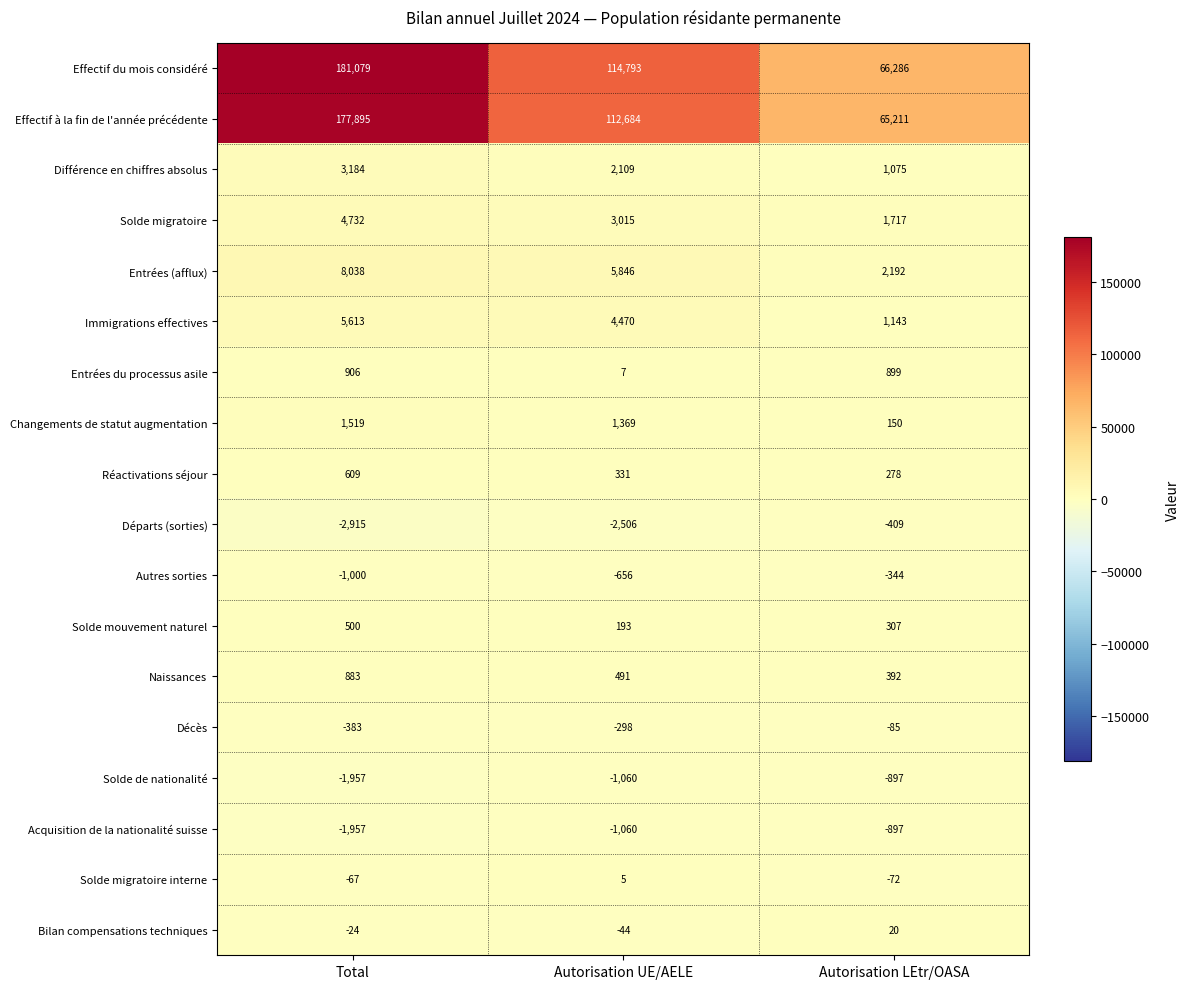

What is the sum of all Décès values?

-766